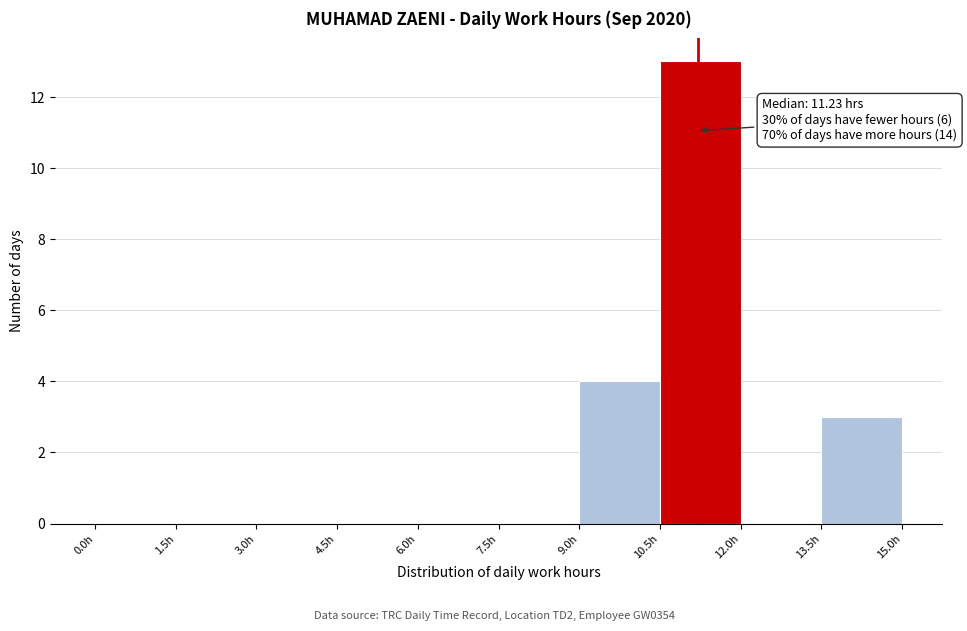

Over which range of the x-axis is the bar tallest?

10.5 to 12.0